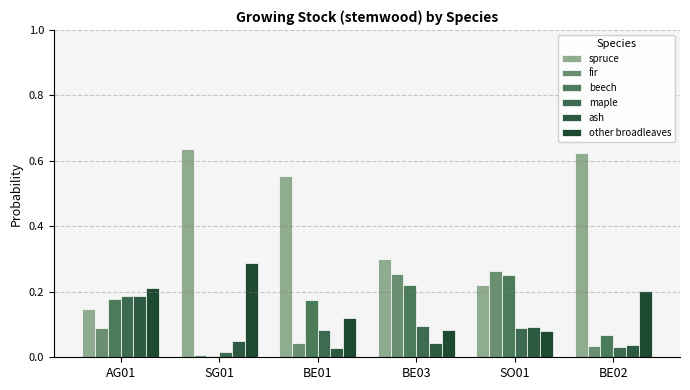

Between AG01 and SG01, which series saw the biggest shift?

spruce